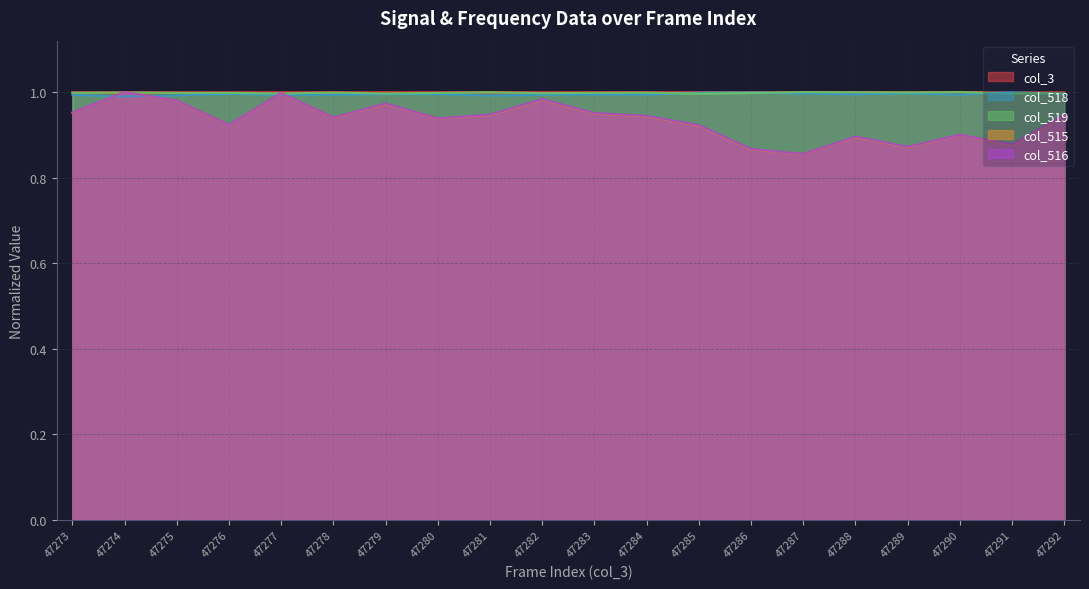

At which label does col_518 reach its minimum?

47274